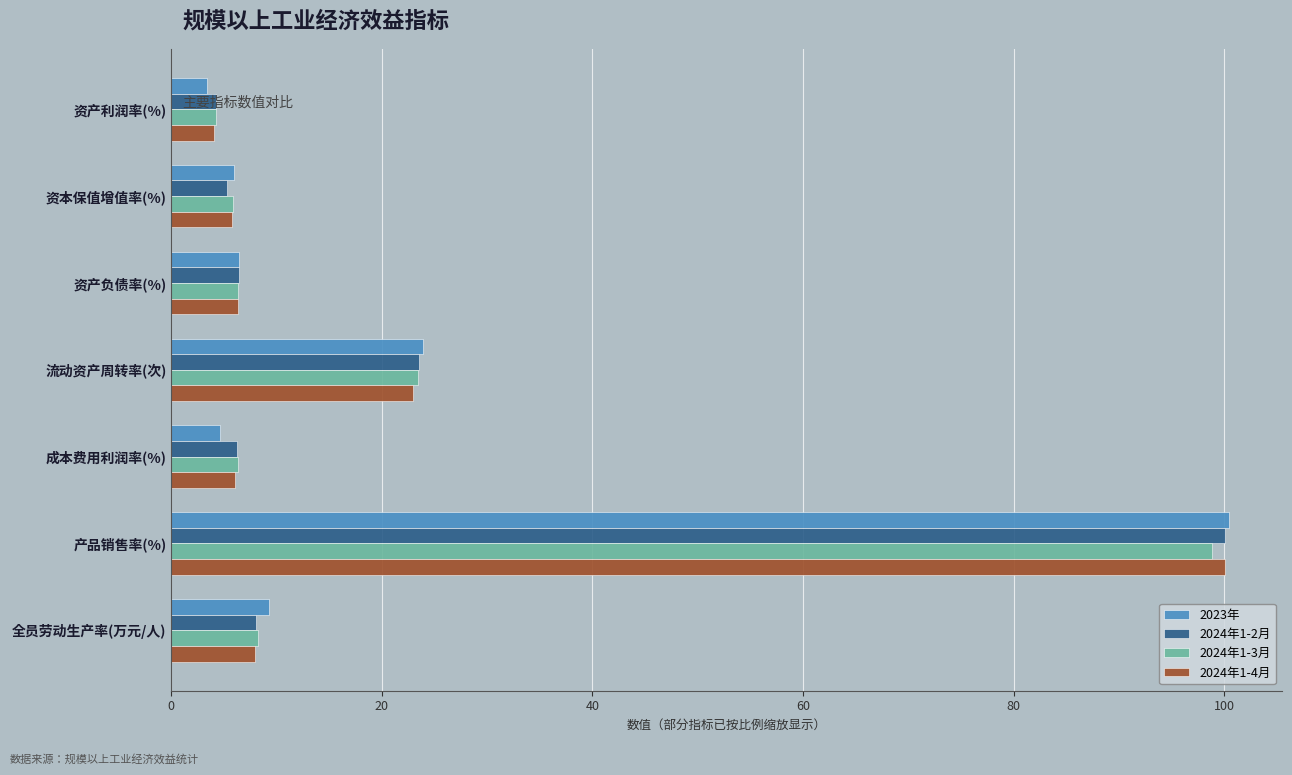

How many series are shown in this chart?

4